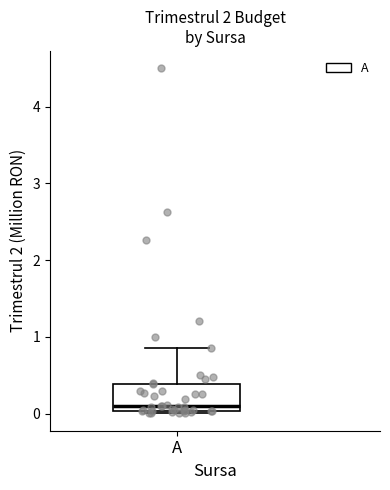

Where does the upper whisker of the box for A end on the y-axis? The values are not printed on the chart, so give them approximately, as read against the axis.

0.9